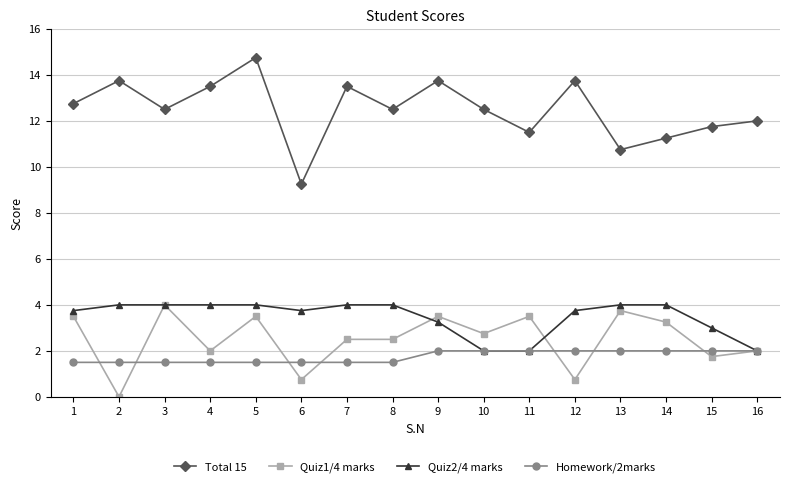

Which series changed the most between 3 and 11?

Quiz2/4 marks